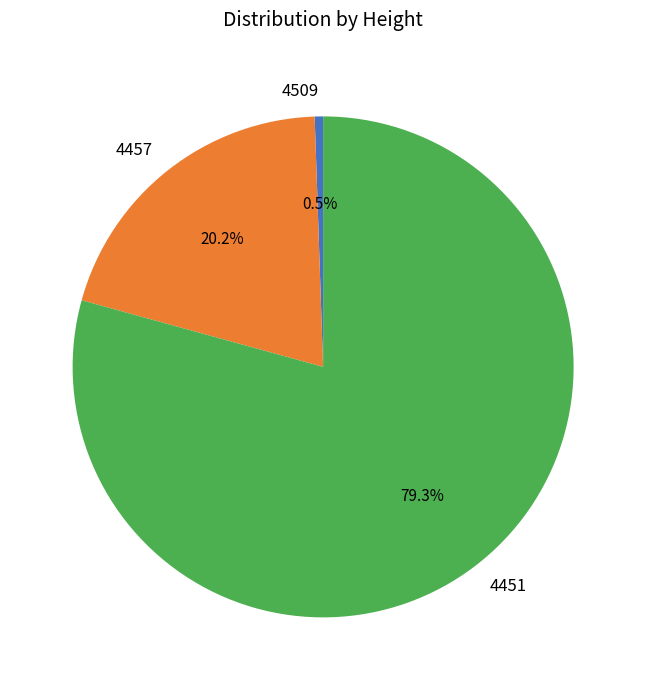

Do 4451 and 4509 together represent more than half of the pie?

Yes